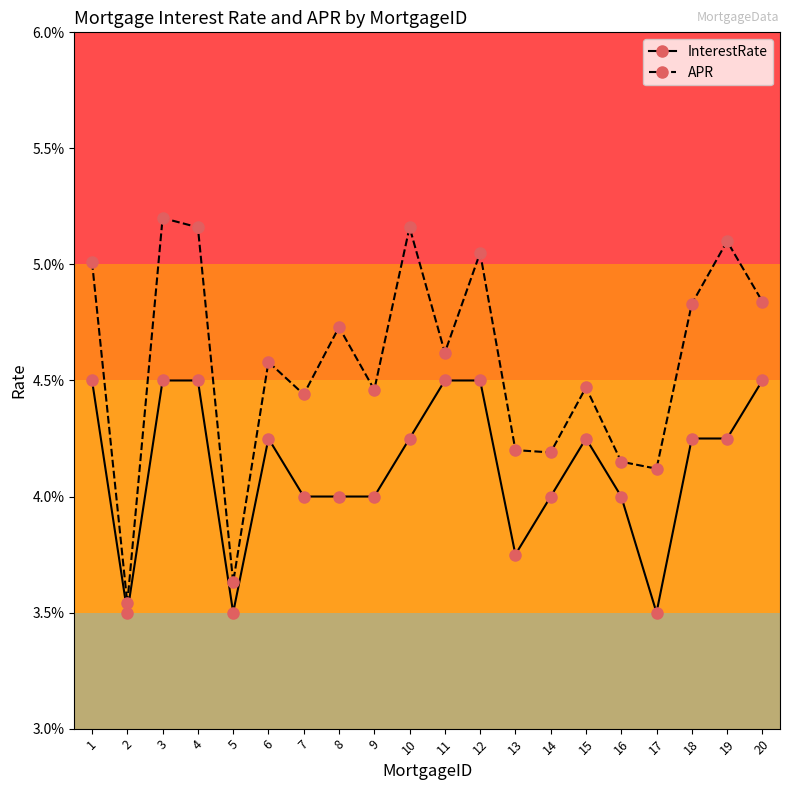

List the series in order of their overall mean, highest first.

APR, InterestRate